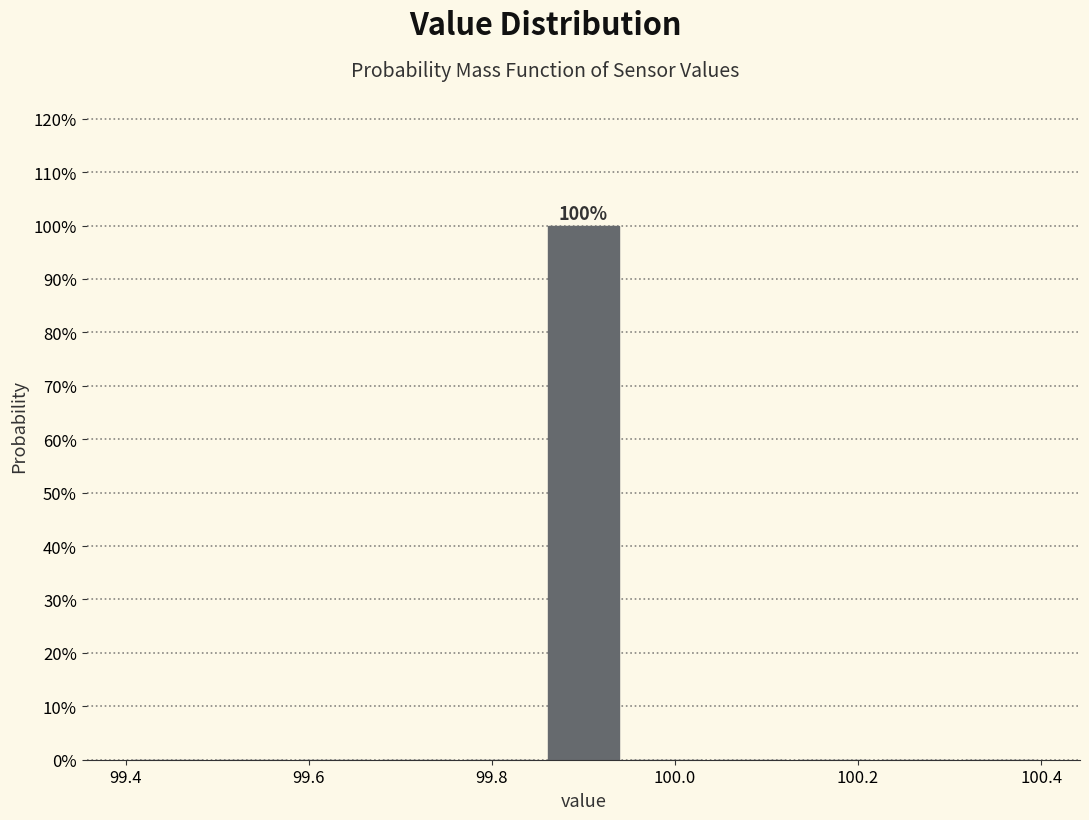

Over which range of the x-axis is the bar tallest?

99.86 to 99.94